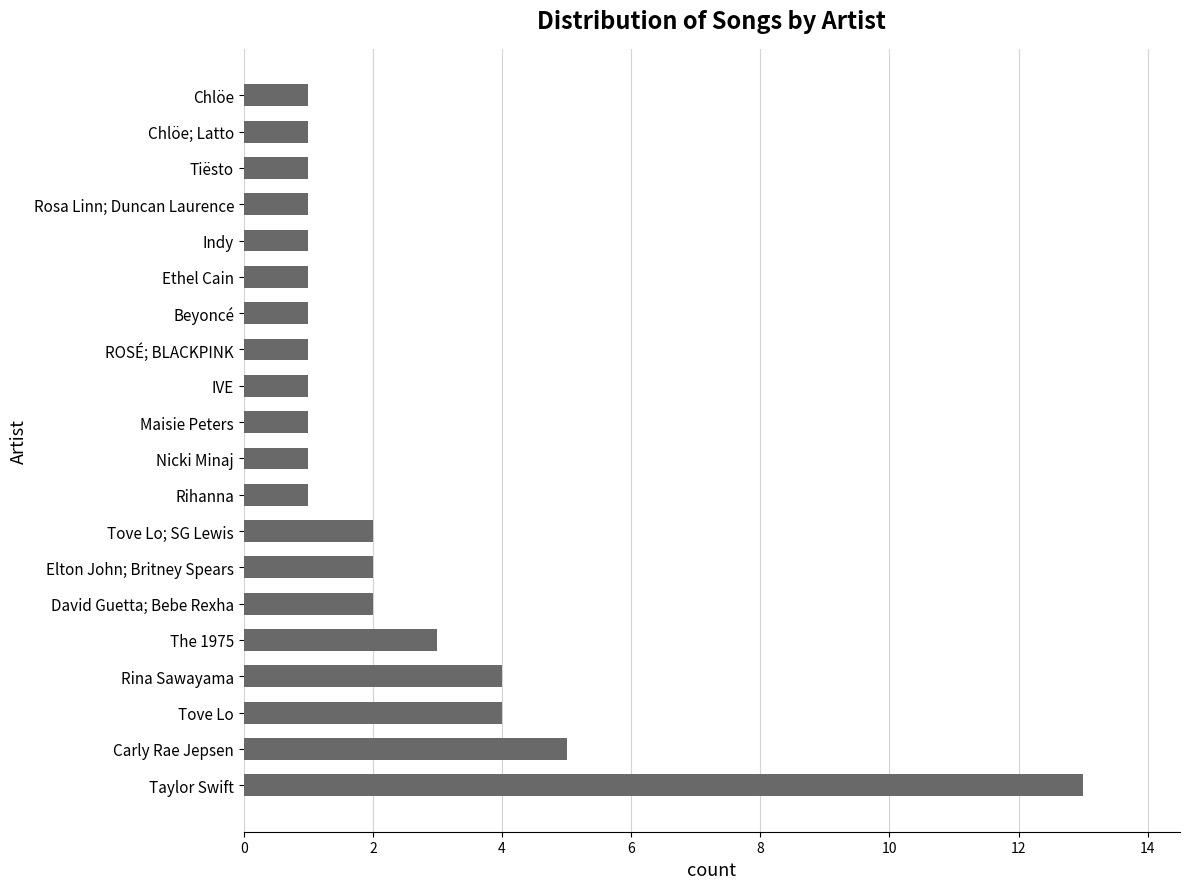

Is it true that the value at Rina Sawayama is 4?

True